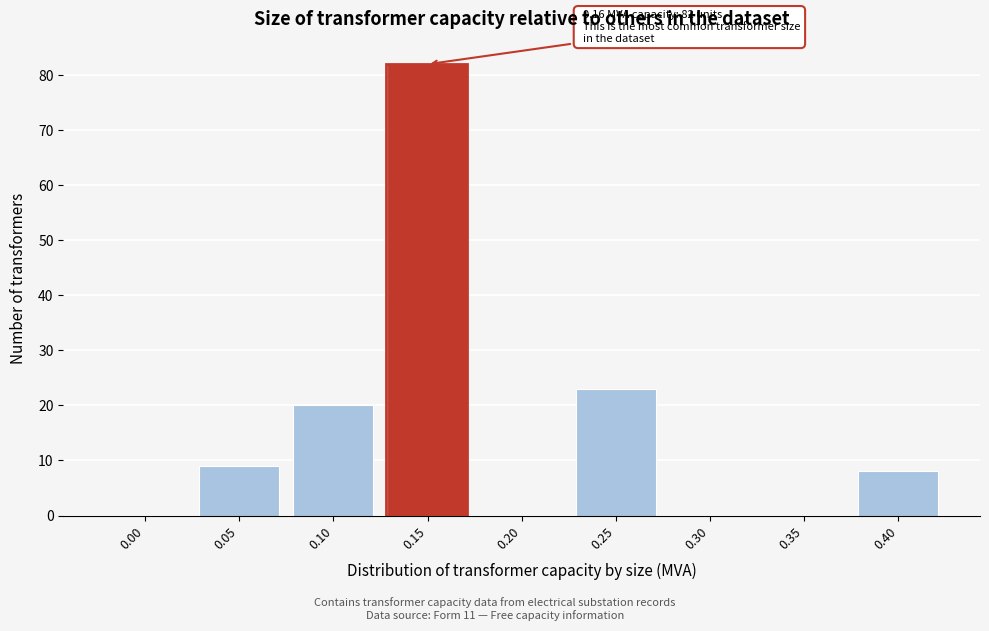

Reading left to right, extract all data points from this chart.

0.00=0	0.05=9	0.10=20	0.15=82	0.20=0	0.25=23	0.30=0	0.35=0	0.40=8